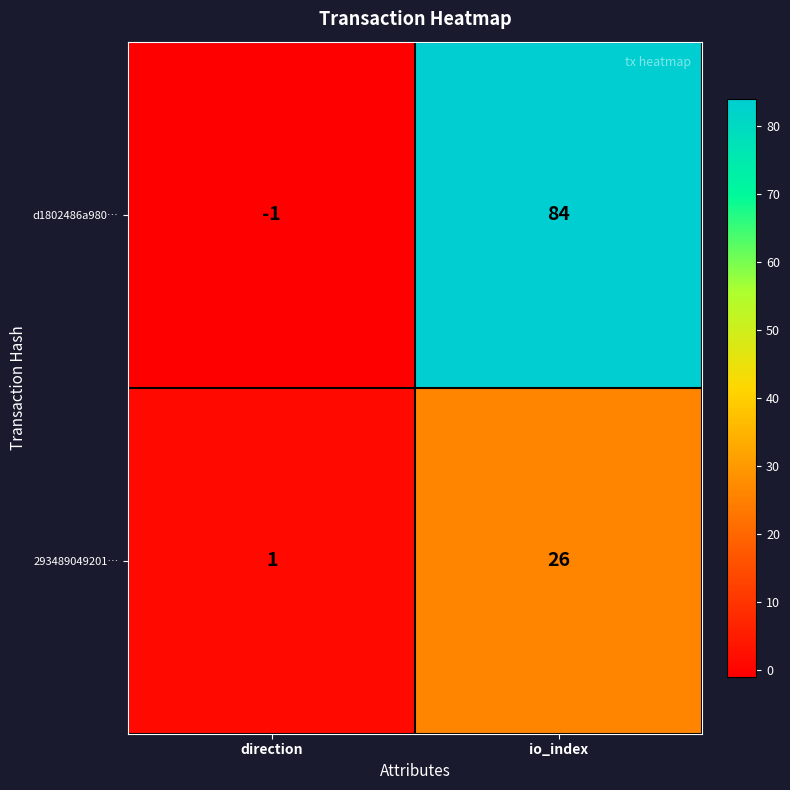

Reading left to right, list all the values displayed in this chart.

d1802486a980…: -1	84
293489049201…: 1	26